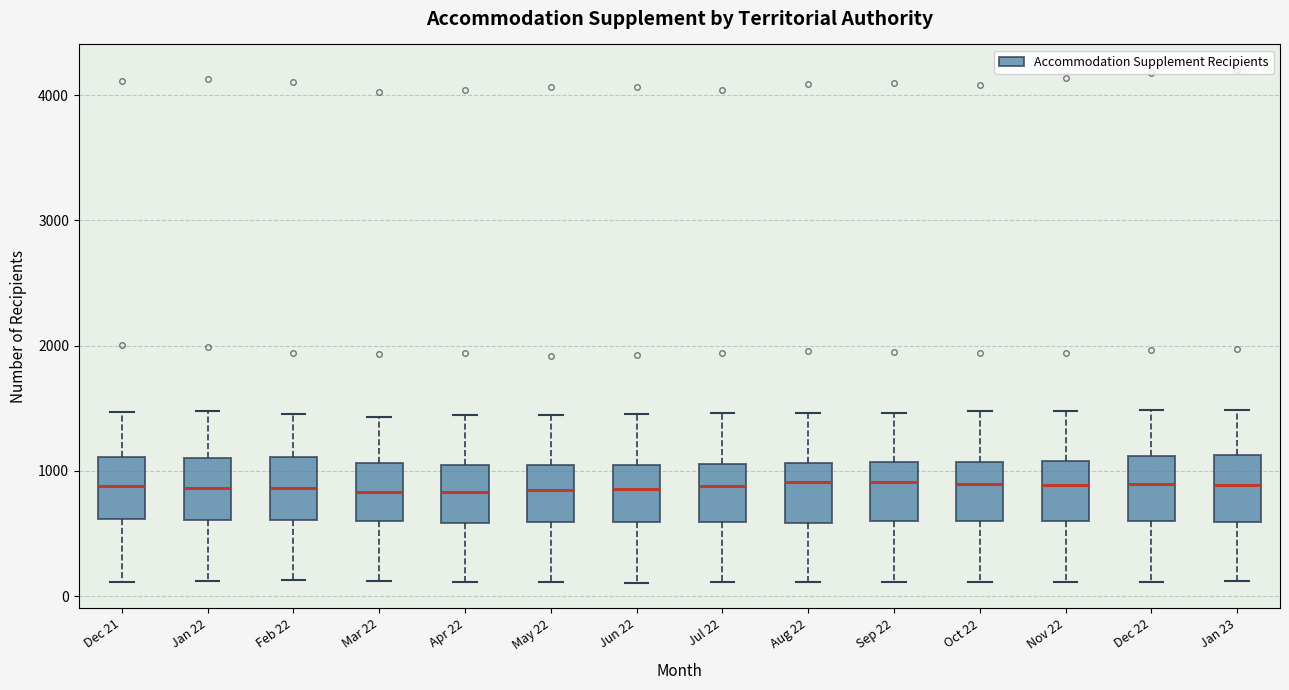

Where does the upper whisker of the box for Mar 22 end on the y-axis? The values are not printed on the chart, so give them approximately, as read against the axis.

1400